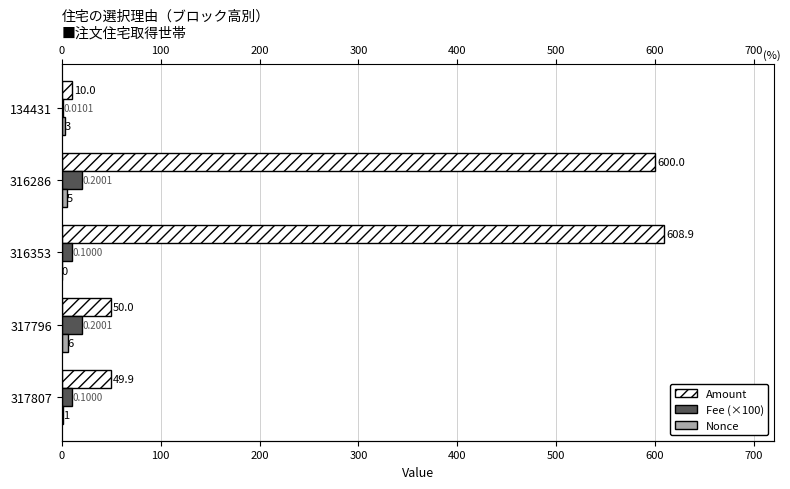

What is the value of the Nonce bar at the 4th from the left?

5.0